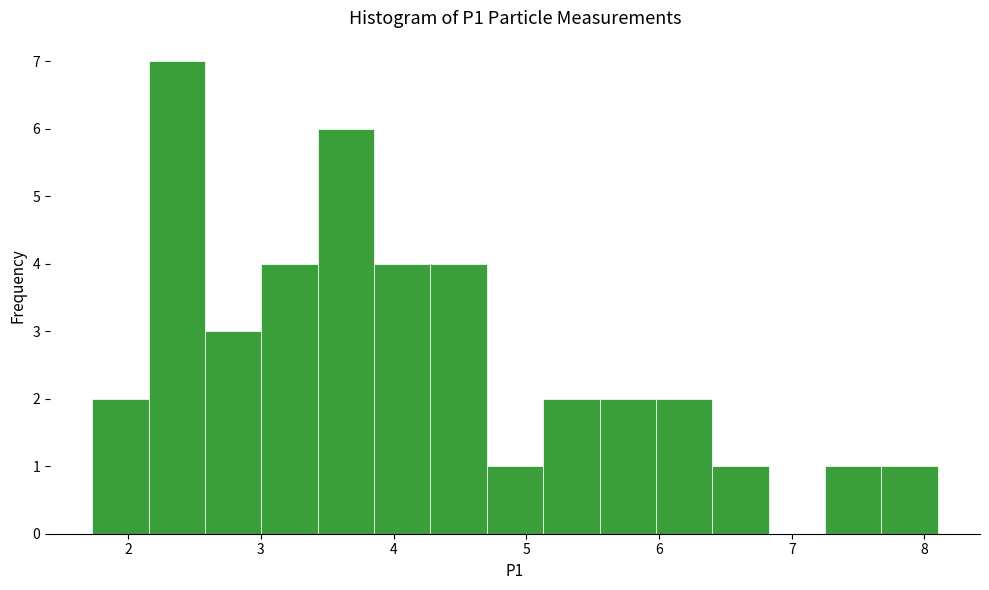

Over which range of the x-axis is the bar tallest?

2.2 to 2.6